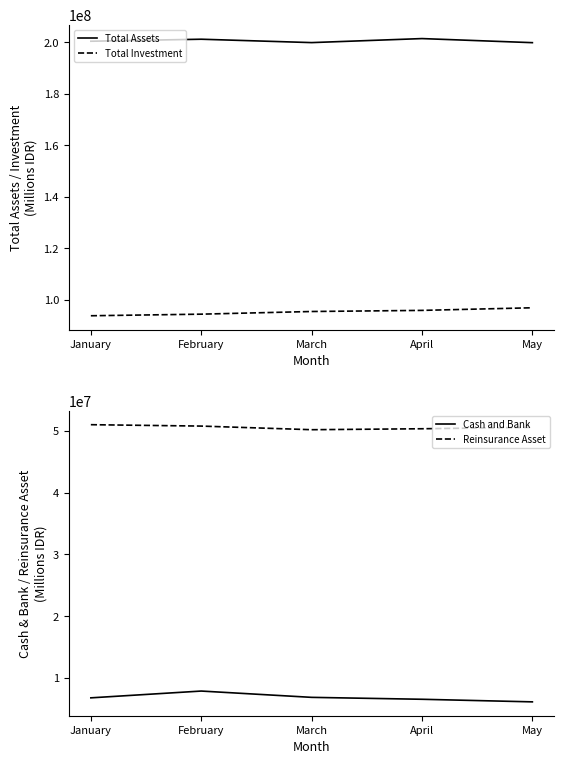

What is the sum of all Cash and Bank values?

34125865.7